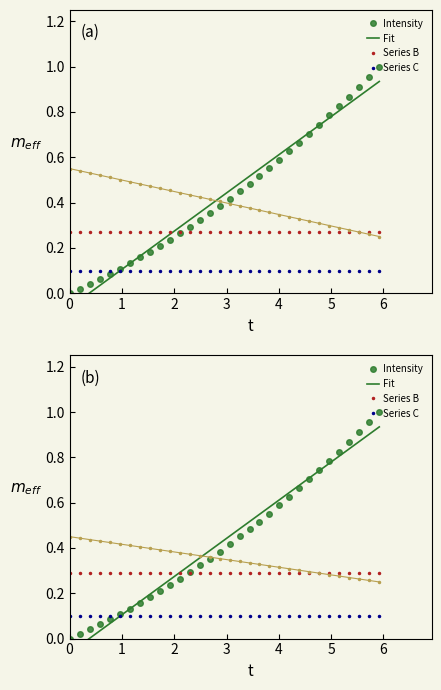

True or false: Intensity has more than 0 points higher than both neighbors.

False